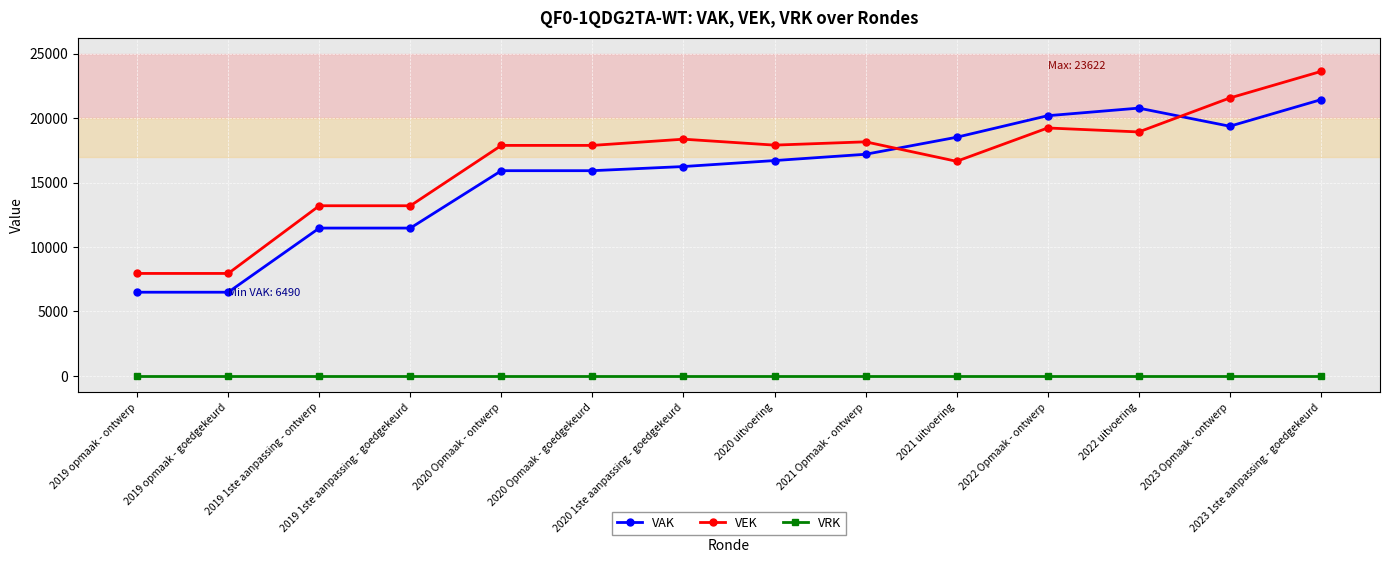

Which label corresponds to the largest value in the chart?

2023 1ste aanpassing - goedgekeurd